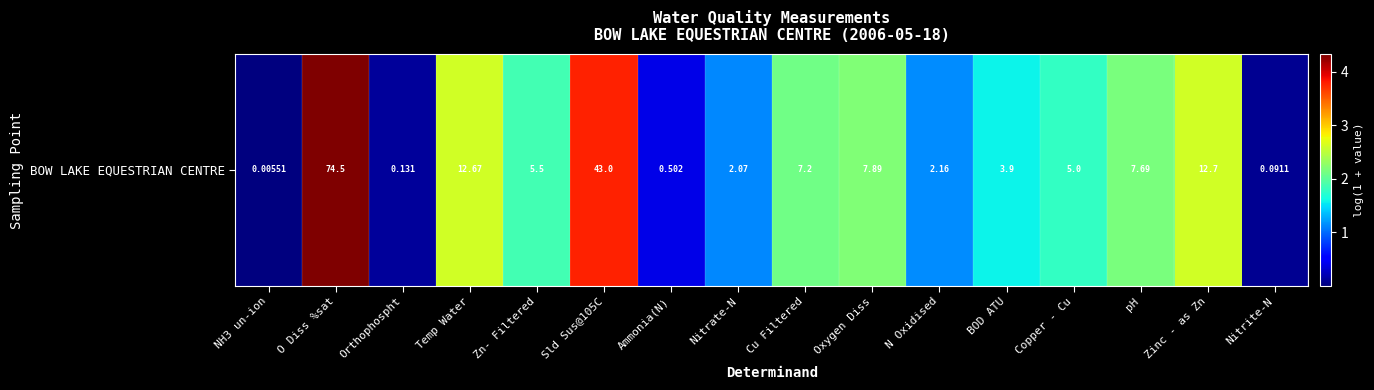

Reading left to right, extract all data points from this chart.

0.0	4.3	0.1	2.6	1.9	3.8	0.4	1.1	2.1	2.2	1.2	1.6	1.8	2.2	2.6	0.1